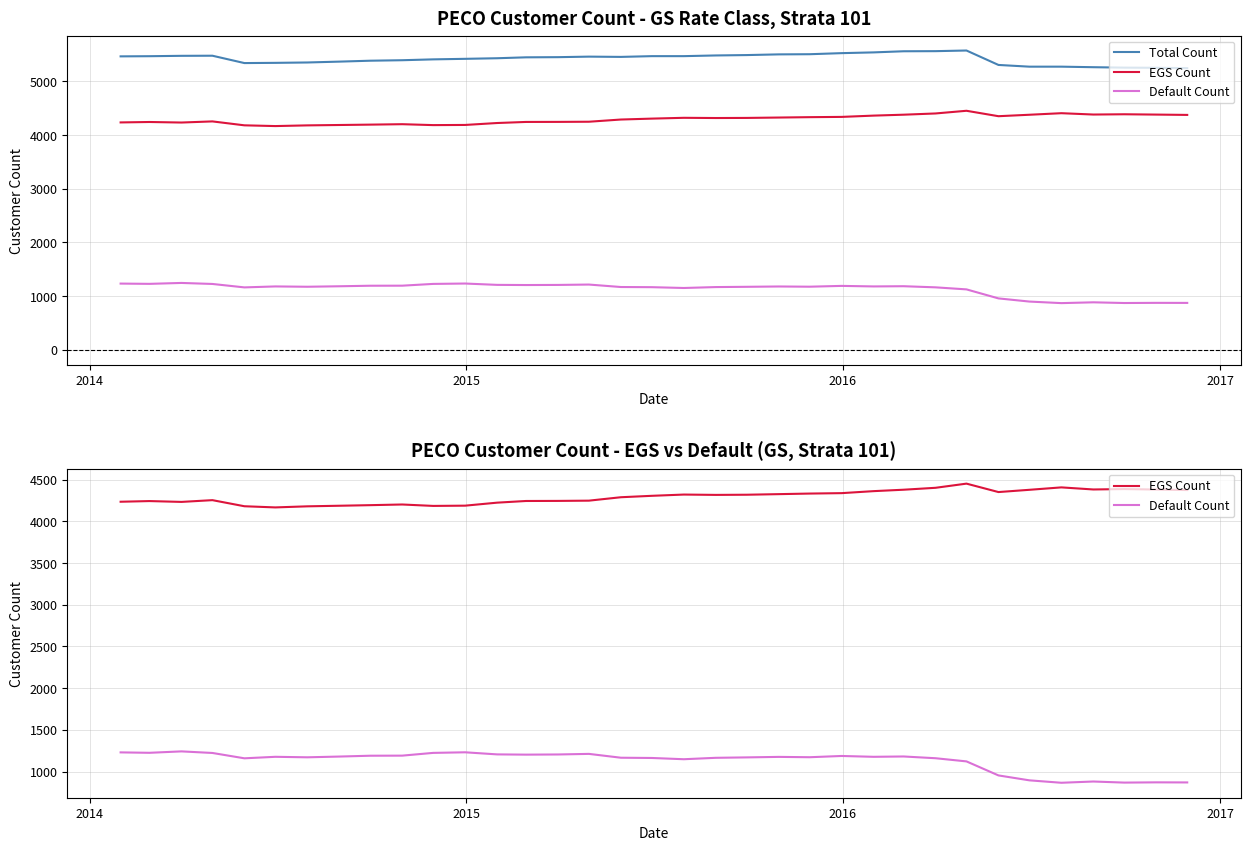

Reading left to right, transcribe all the data shown in this chart.

Total Count: 5465	5468	5475	5477	5340	5344	5351	5367	5384	5393	5409	5419	5430	5447	5450	5460	5455	5469	5469	5482	5489	5502	5505	5525	5539	5560	5562	5574	5305	5273	5273	5263	5255	5252	5245
EGS Count: 4234	4242	4232	4253	4180	4166	4179	4186	4193	4201	4184	4187	4223	4243	4244	4247	4288	4305	4320	4316	4318	4325	4332	4337	4361	4378	4401	4451	4350	4377	4406	4381	4386	4380	4374
Default Count: 1231	1226	1243	1224	1160	1178	1172	1181	1191	1192	1225	1232	1207	1204	1206	1213	1167	1164	1149	1166	1171	1177	1173	1188	1178	1182	1161	1123	955	896	867	882	869	872	871